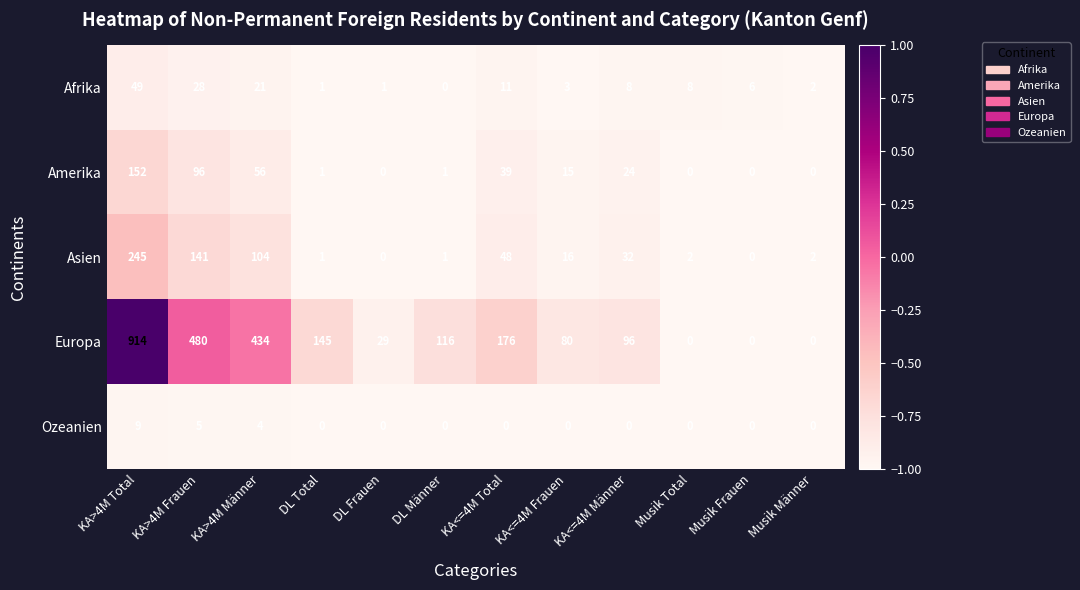

How many data points does each series have?

12